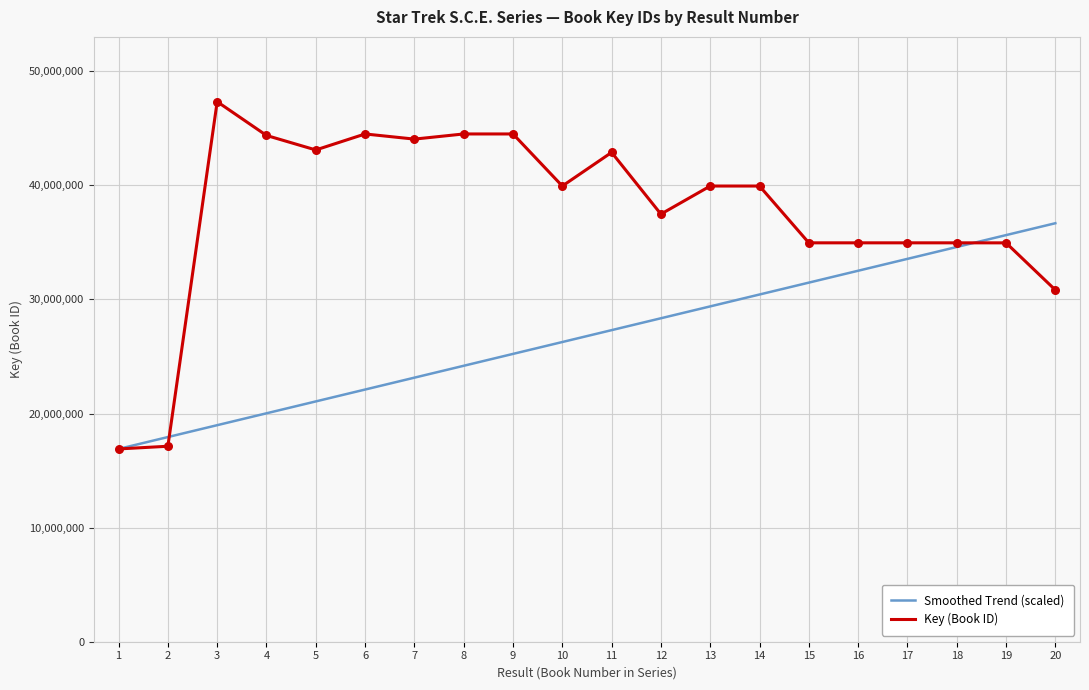

At how many categories does at least one series exceed 33706296?

18